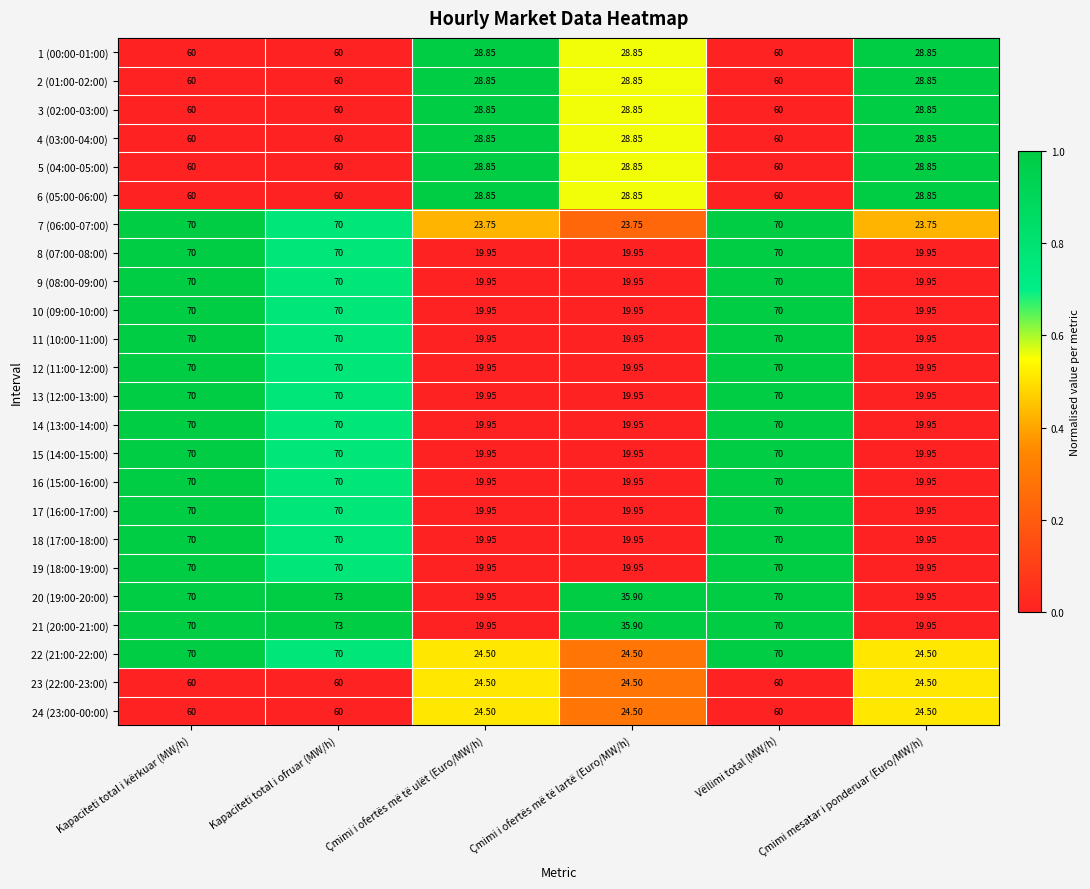

At which category is the sum across all series the highest?

Kapaciteti total i ofruar (MW/h)